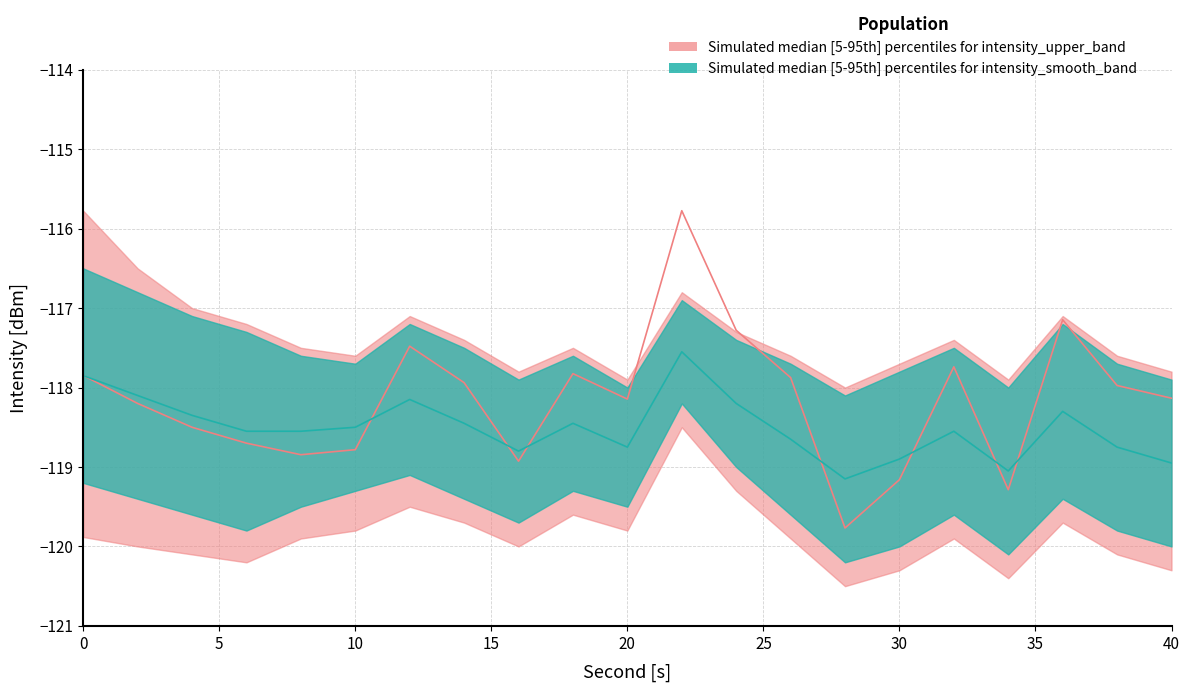

Which has a higher value, 4 or 20?

4